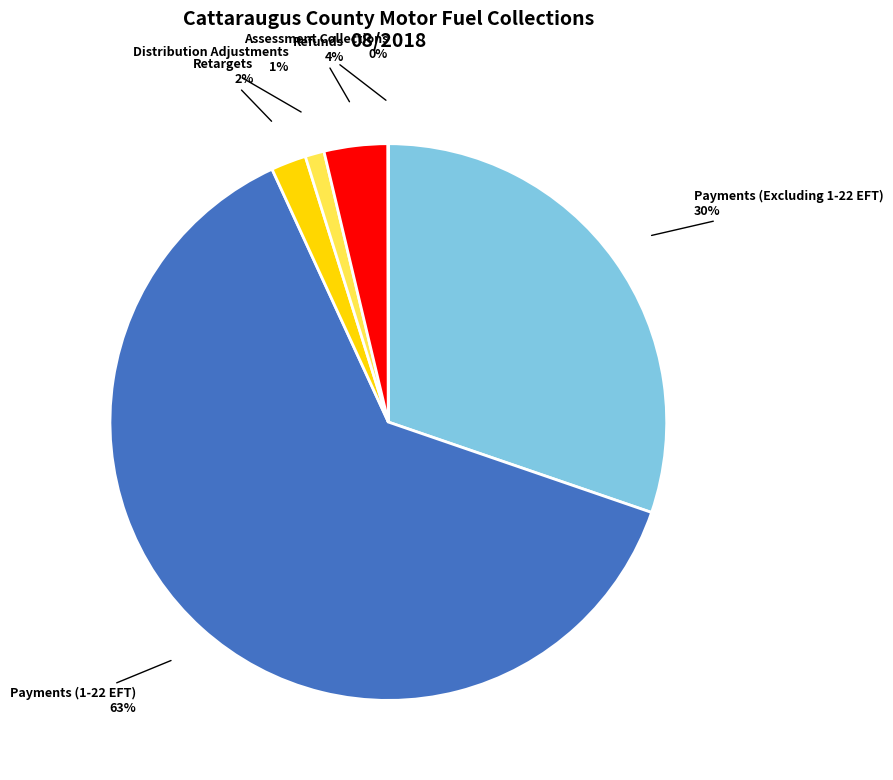

Is it true that Retargets is 2% of the pie?

True